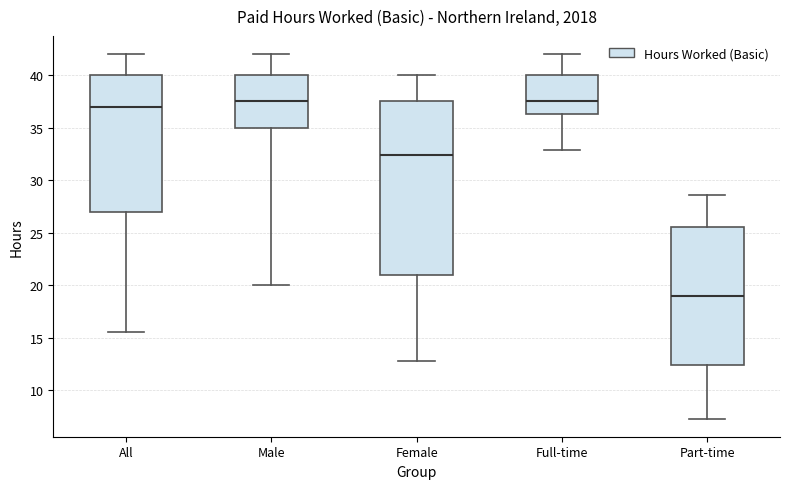

Which box is the tallest, from its lower edge to its upper edge?

Female